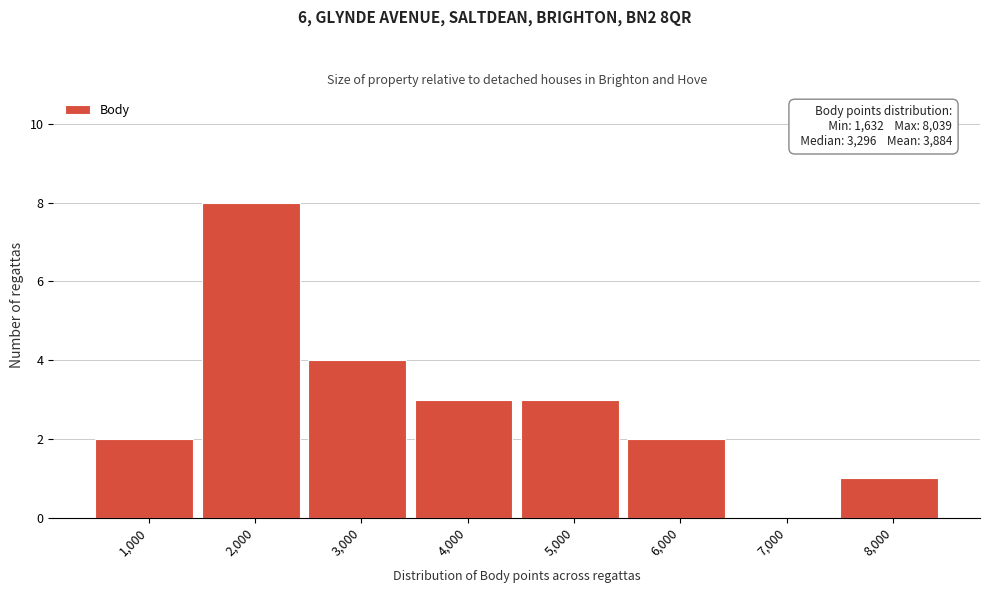

Reading left to right, extract all data points from this chart.

1,000=2	2,000=8	3,000=4	4,000=3	5,000=3	6,000=2	7,000=0	8,000=1